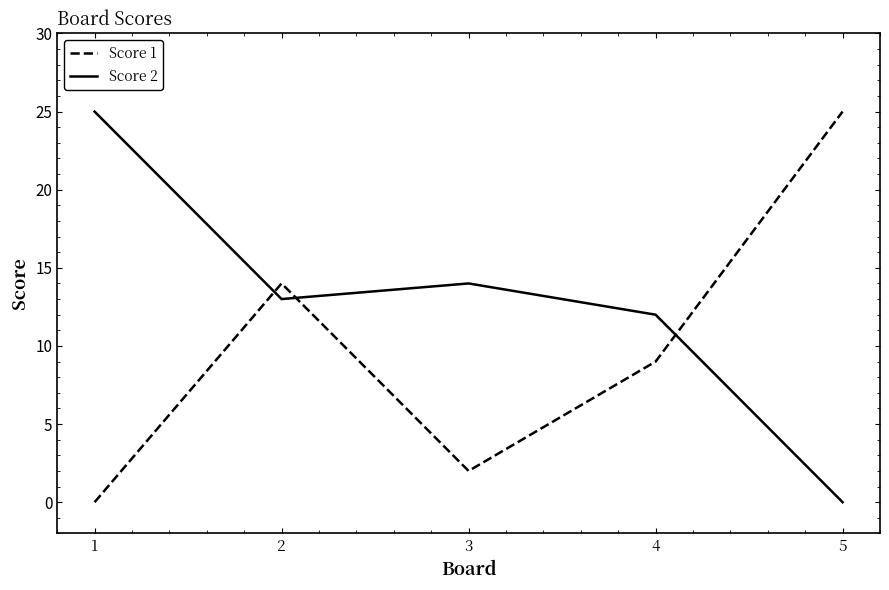

List the series in order of their overall mean, highest first.

Score 2, Score 1